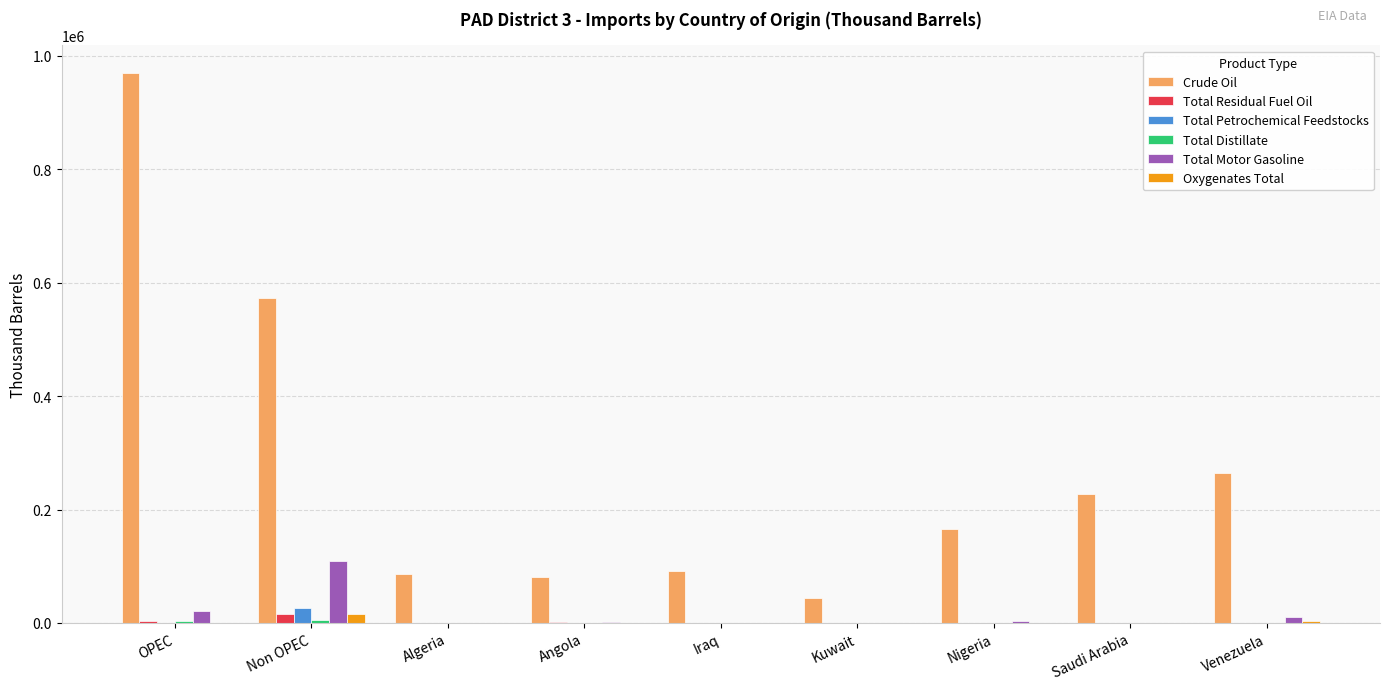

What is the sum of the Total Residual Fuel Oil values at Venezuela and Saudi Arabia?

770